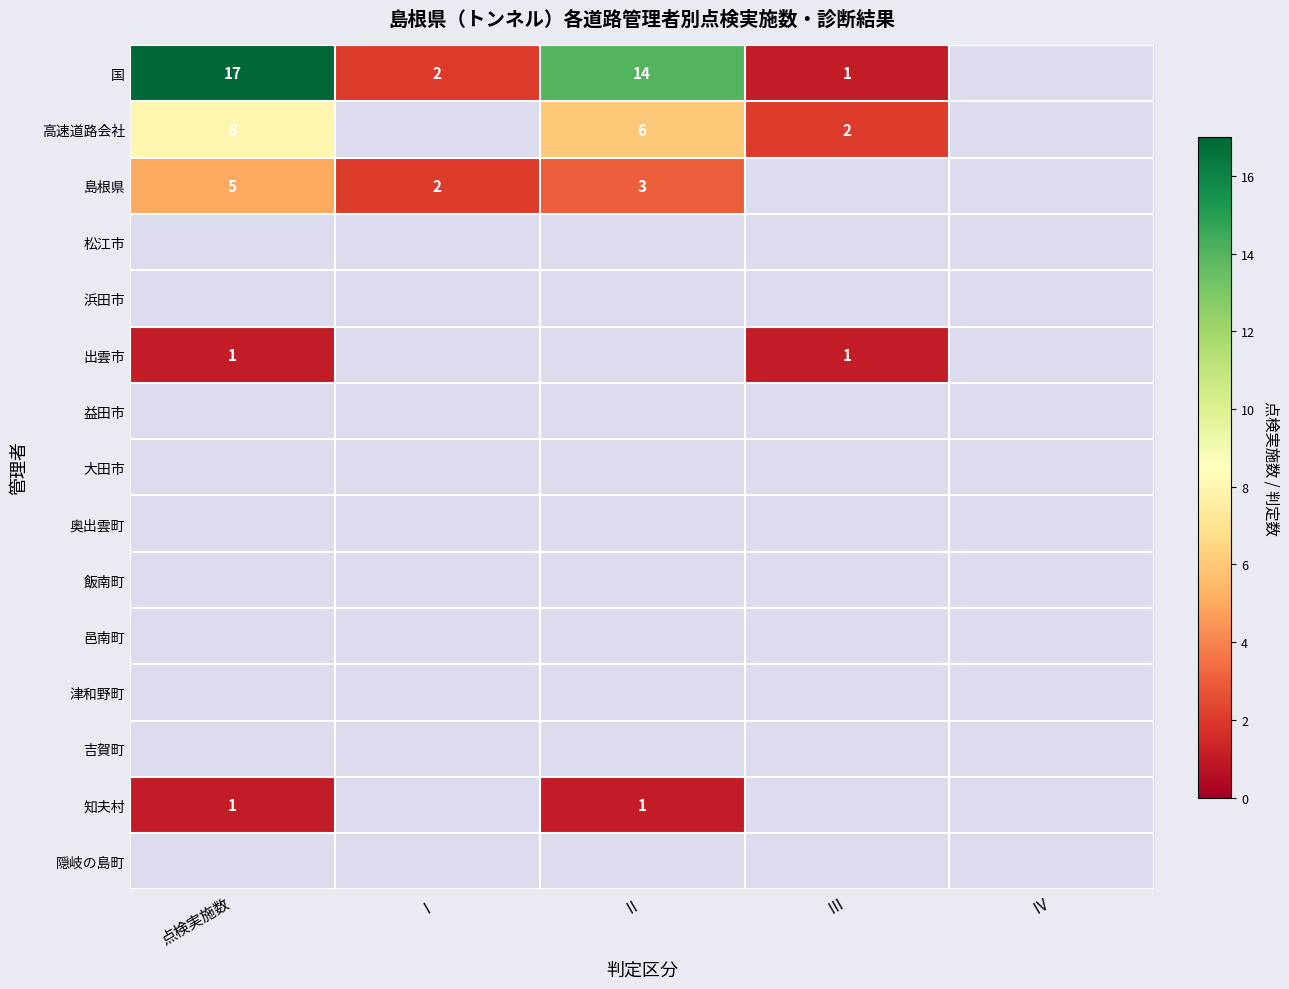

List the series in order of their overall mean, lowest first.

国, 高速道路会社, 島根県, 松江市, 浜田市, 出雲市, 益田市, 大田市, 奥出雲町, 飯南町, 邑南町, 津和野町, 吉賀町, 知夫村, 隠岐の島町